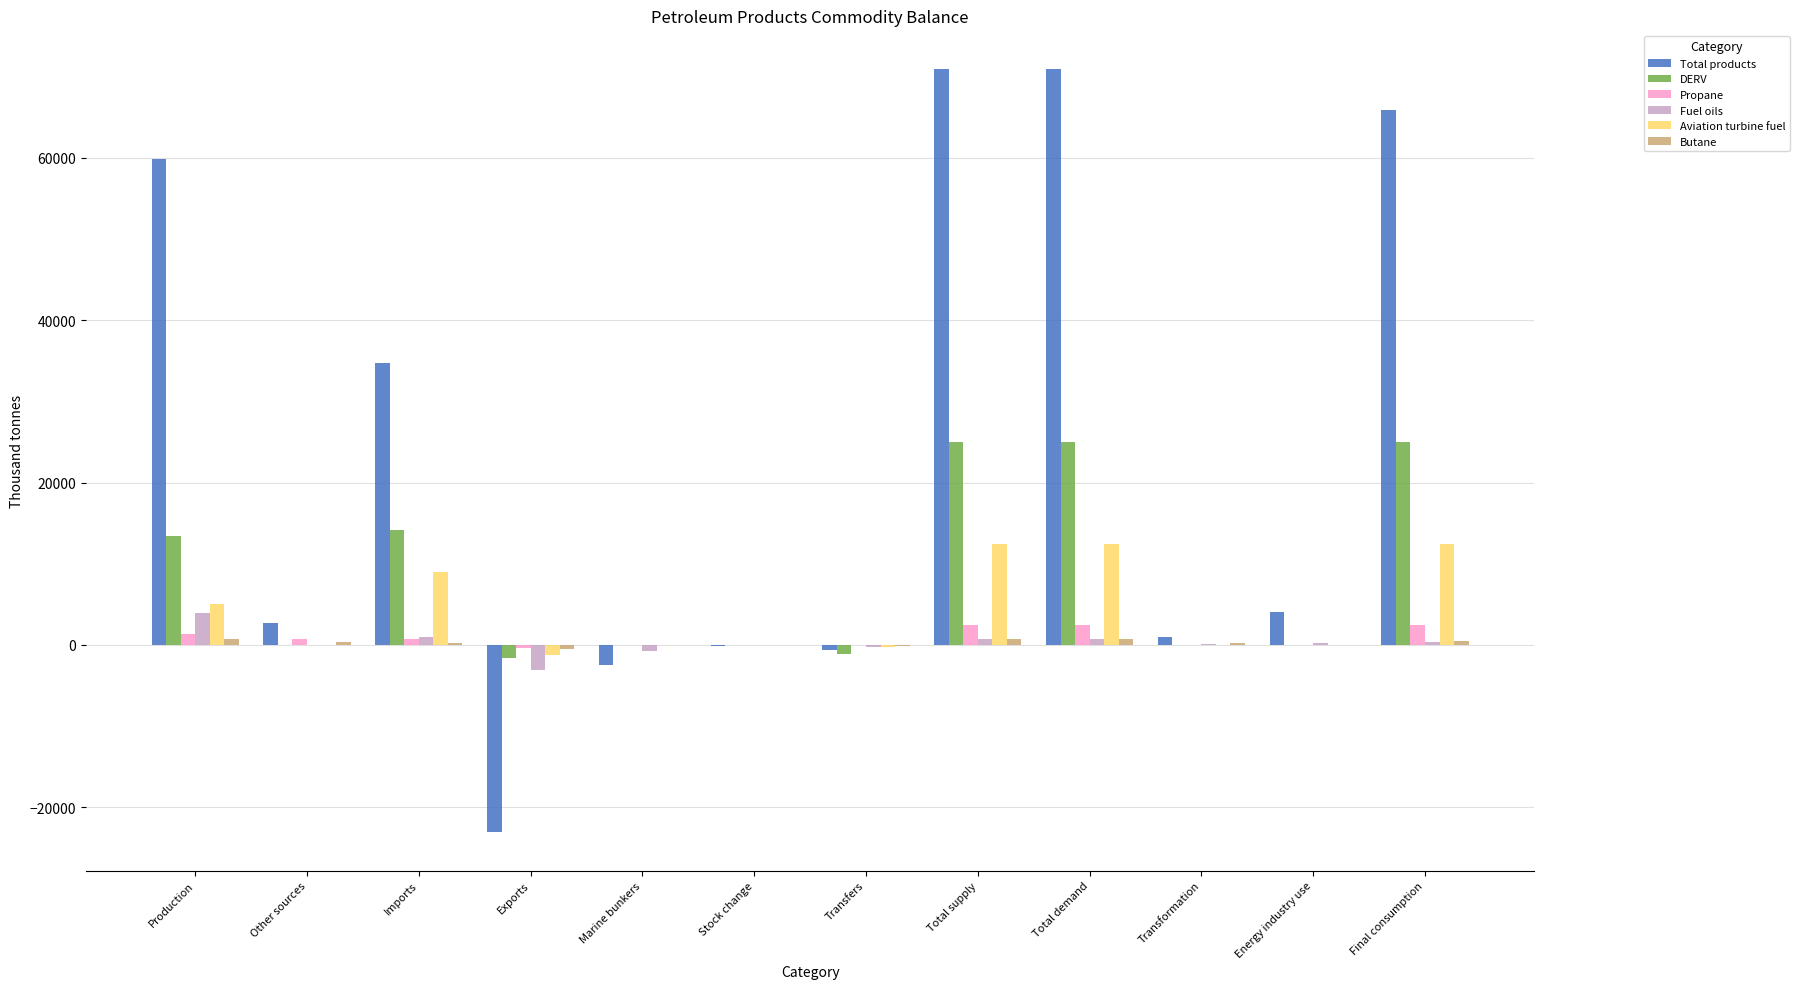

How many groups of bars are there?

12